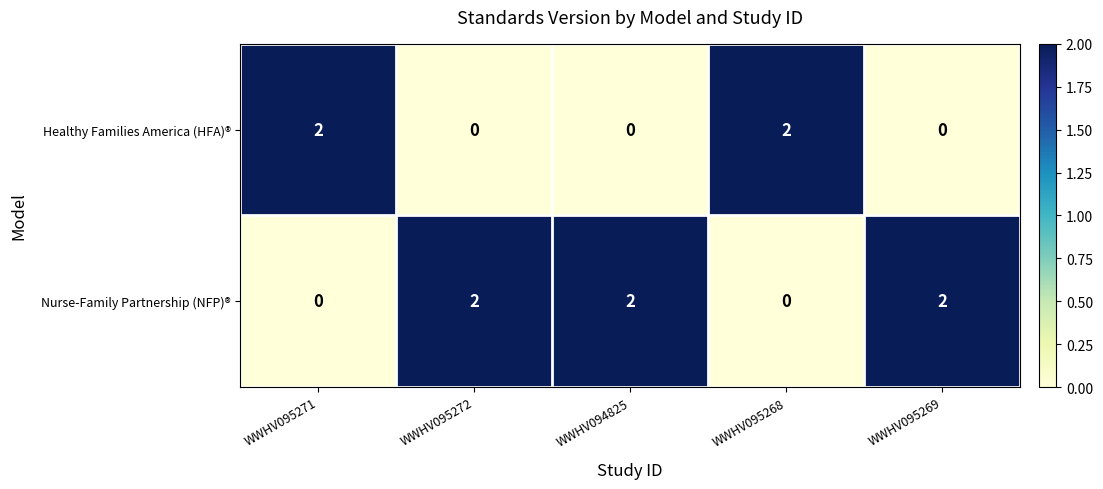

Reading left to right, list all the values displayed in this chart.

Healthy Families America (HFA)®: 2	0	0	2	0
Nurse-Family Partnership (NFP)®: 0	2	2	0	2